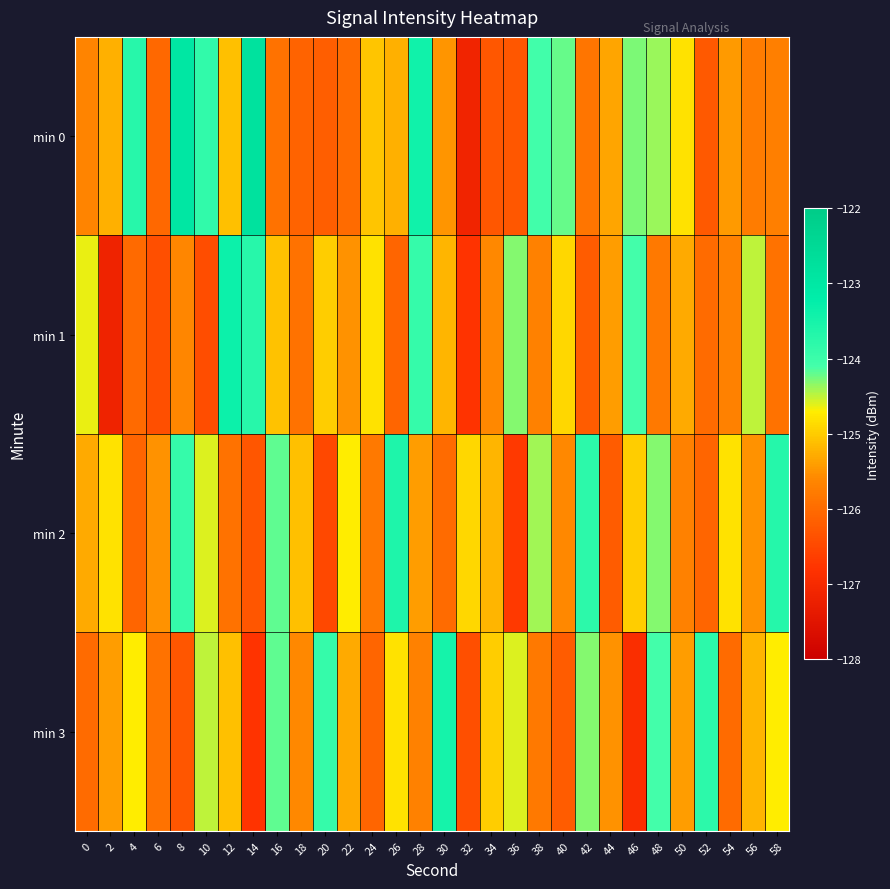

Count the number of data series in this chart.

4